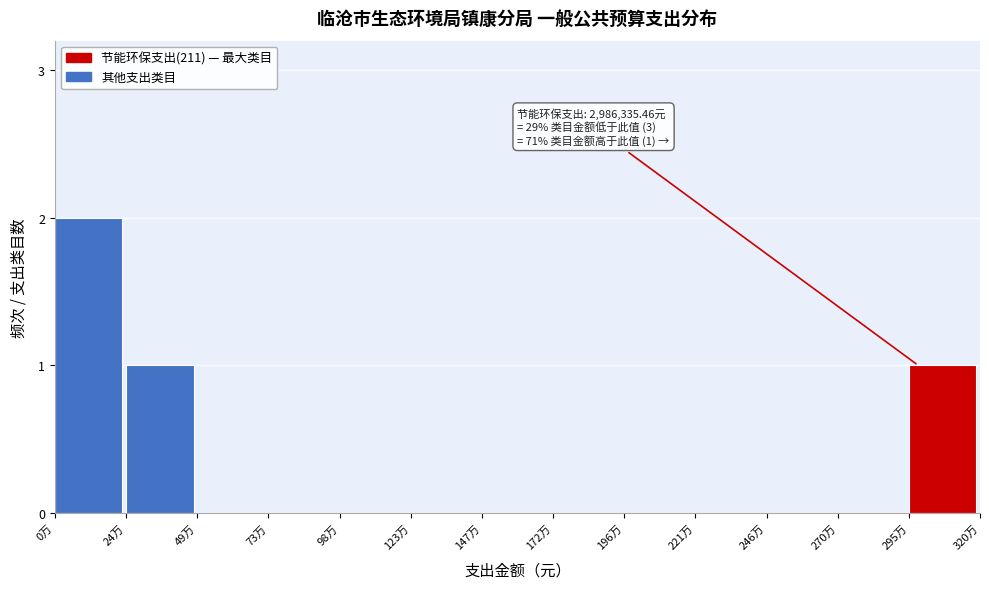

Reading left to right, transcribe all the data shown in this chart.

0万=2	24万=1	49万=0	73万=0	98万=0	123万=0	147万=0	172万=0	196万=0	221万=0	246万=0	270万=0	295万=1